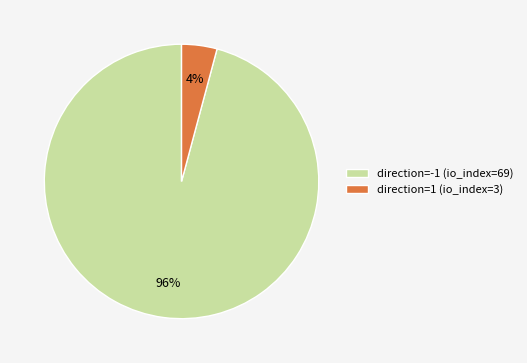

Which has a higher value, direction=1 (io_index=3) or direction=-1 (io_index=69)?

direction=-1 (io_index=69)